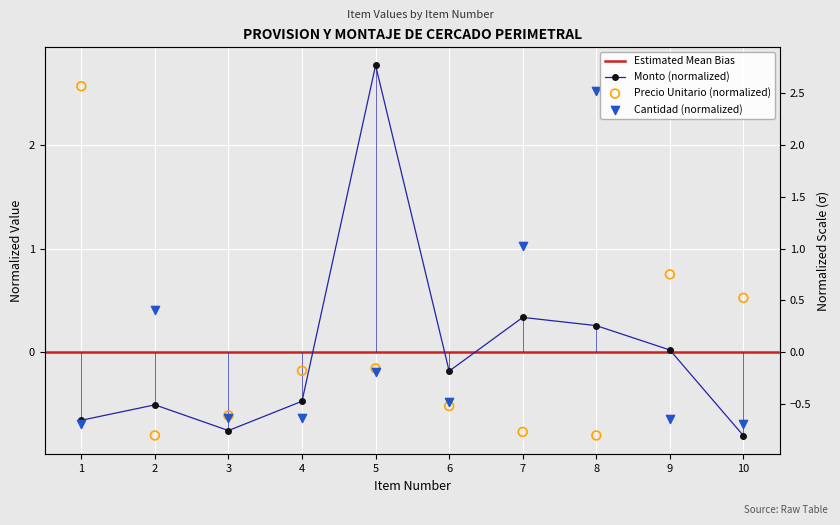

At how many categories does at least one series exceed 0?

7